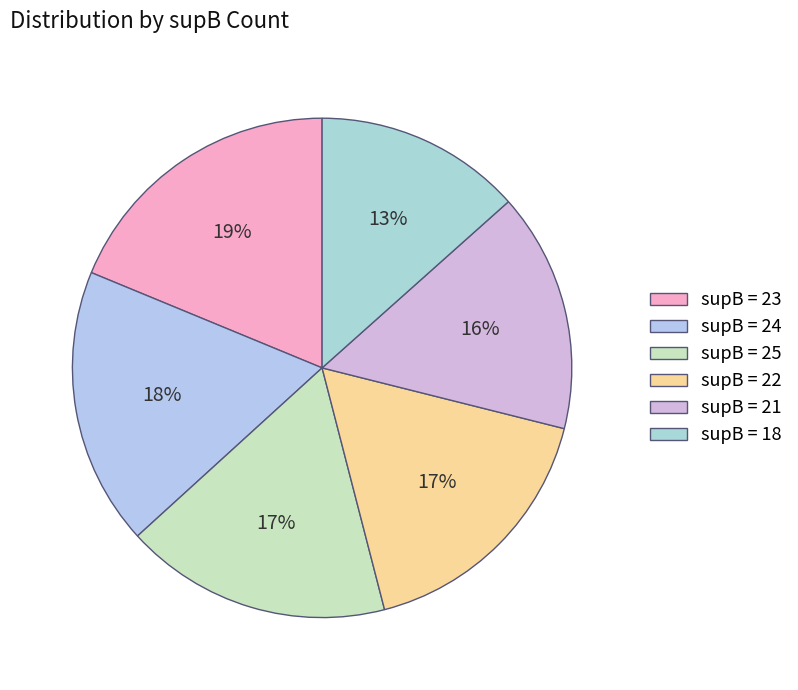

Is there any slice that represents more than half of the pie?

No